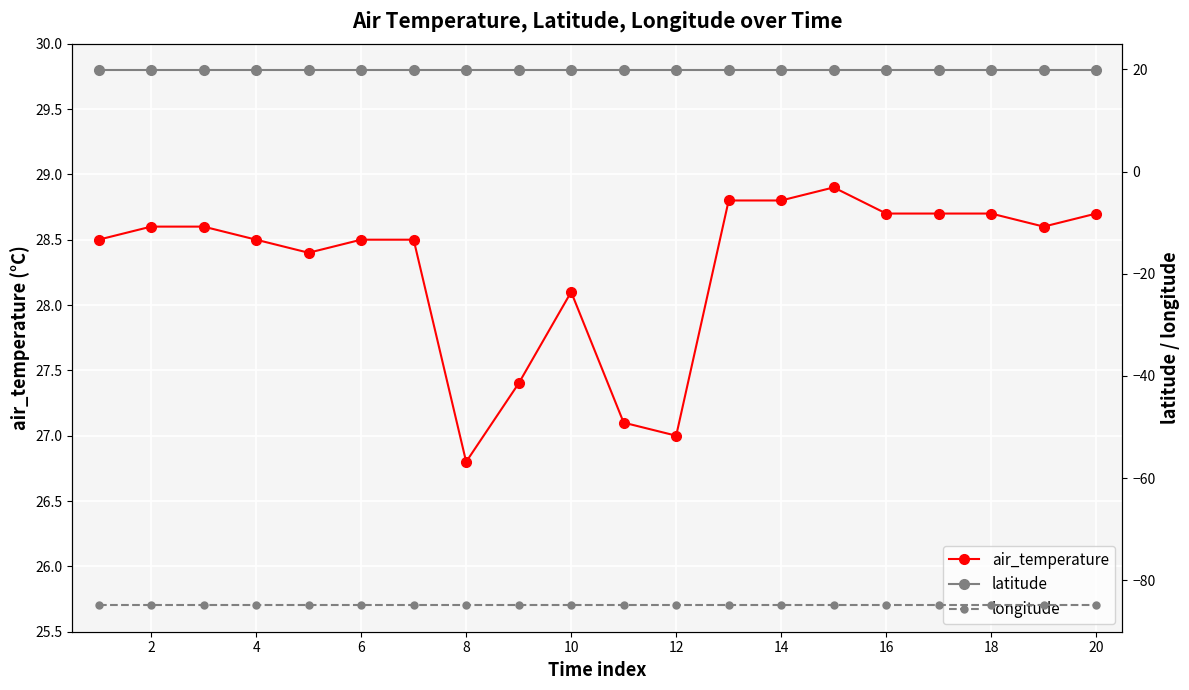

Is it true that air_temperature equals 17.5 at 6?

False